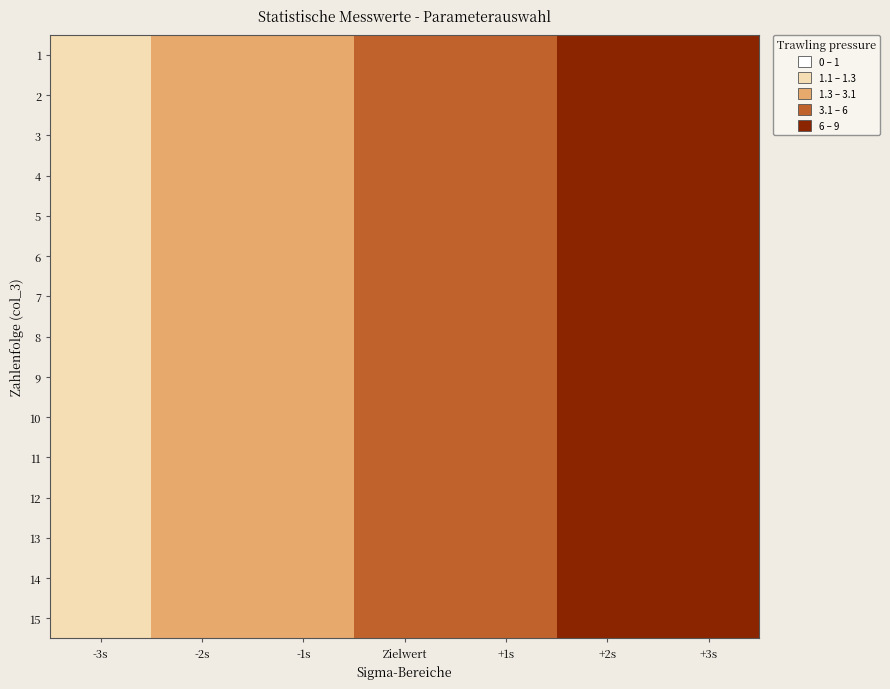

Reading left to right, list all the values displayed in this chart.

1: -3s=1	-2s=2	-1s=3	Zielwert=4	+1s=5	+2s=6	+3s=7
2: -3s=1	-2s=2	-1s=3	Zielwert=4	+1s=5	+2s=6	+3s=7
3: -3s=1	-2s=2	-1s=3	Zielwert=4	+1s=5	+2s=6	+3s=7
4: -3s=1	-2s=2	-1s=3	Zielwert=4	+1s=5	+2s=6	+3s=7
5: -3s=1	-2s=2	-1s=3	Zielwert=4	+1s=5	+2s=6	+3s=7
6: -3s=1	-2s=2	-1s=3	Zielwert=4	+1s=5	+2s=6	+3s=7
7: -3s=1	-2s=2	-1s=3	Zielwert=4	+1s=5	+2s=6	+3s=7
8: -3s=1	-2s=2	-1s=3	Zielwert=4	+1s=5	+2s=6	+3s=7
9: -3s=1	-2s=2	-1s=3	Zielwert=4	+1s=5	+2s=6	+3s=7
10: -3s=1	-2s=2	-1s=3	Zielwert=4	+1s=5	+2s=6	+3s=7
11: -3s=1	-2s=2	-1s=3	Zielwert=4	+1s=5	+2s=6	+3s=7
12: -3s=1	-2s=2	-1s=3	Zielwert=4	+1s=5	+2s=6	+3s=7
13: -3s=1	-2s=2	-1s=3	Zielwert=4	+1s=5	+2s=6	+3s=7
14: -3s=1	-2s=2	-1s=3	Zielwert=4	+1s=5	+2s=6	+3s=7
15: -3s=1	-2s=2	-1s=3	Zielwert=4	+1s=5	+2s=6	+3s=7